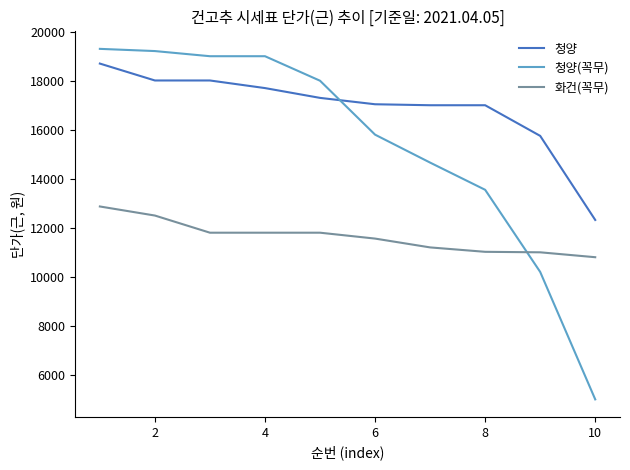

True or false: 청양(꼭무) and 화건(꼭무) intersect in this chart.

True